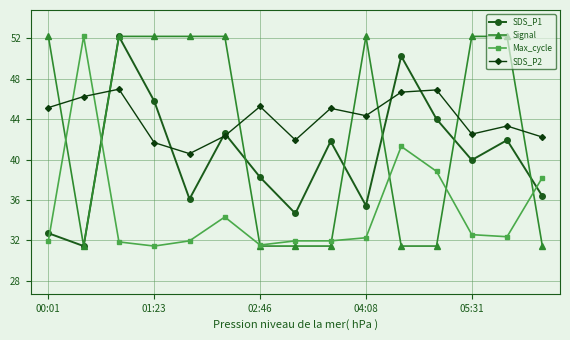

List the series in order of their overall mean, highest first.

SDS_P2, Signal, SDS_P1, Max_cycle